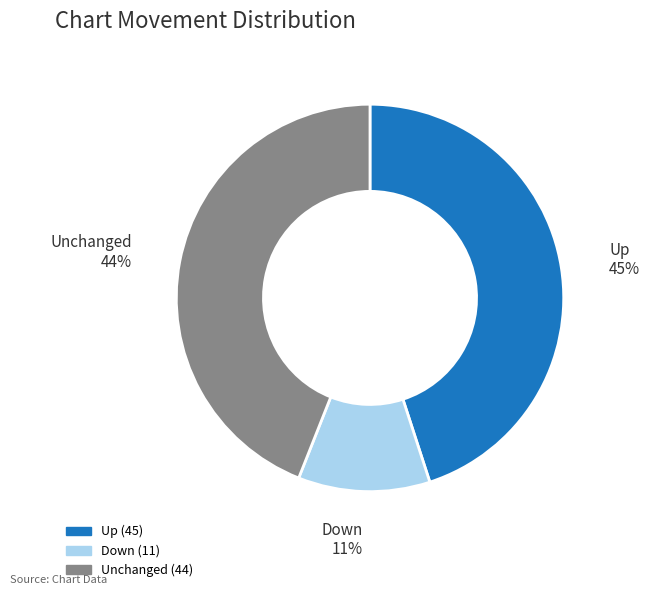

Count the number of slices in the pie.

3